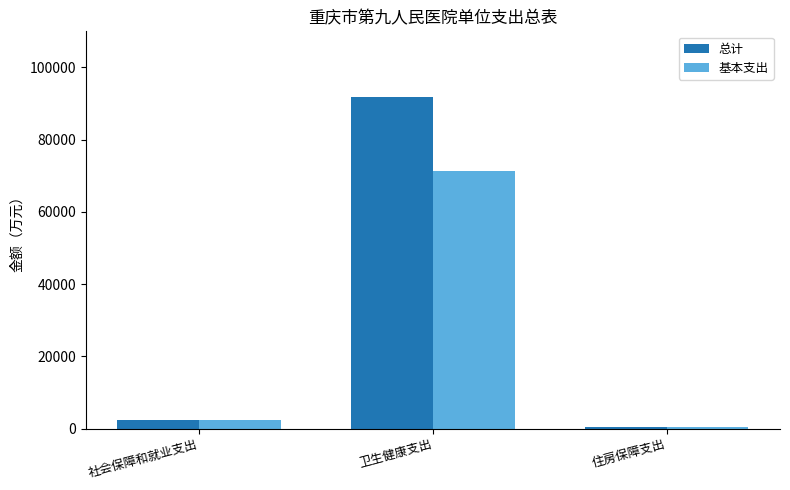

What is the label of the 1st bar from the right?

住房保障支出